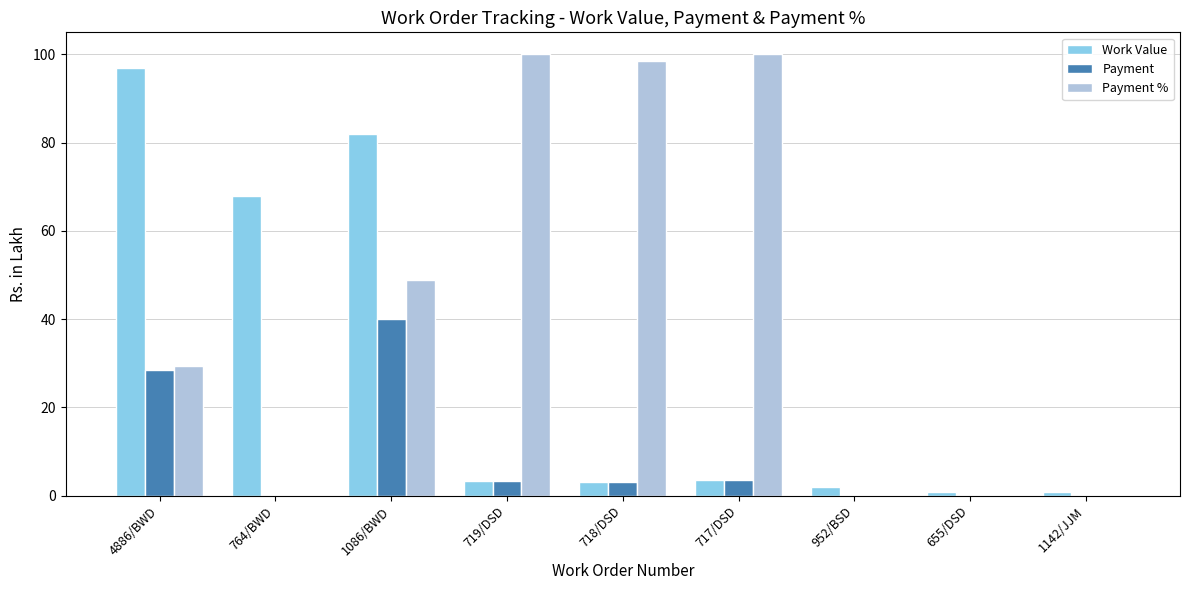

Where is Work Value nearest to the value 48?

764/BWD